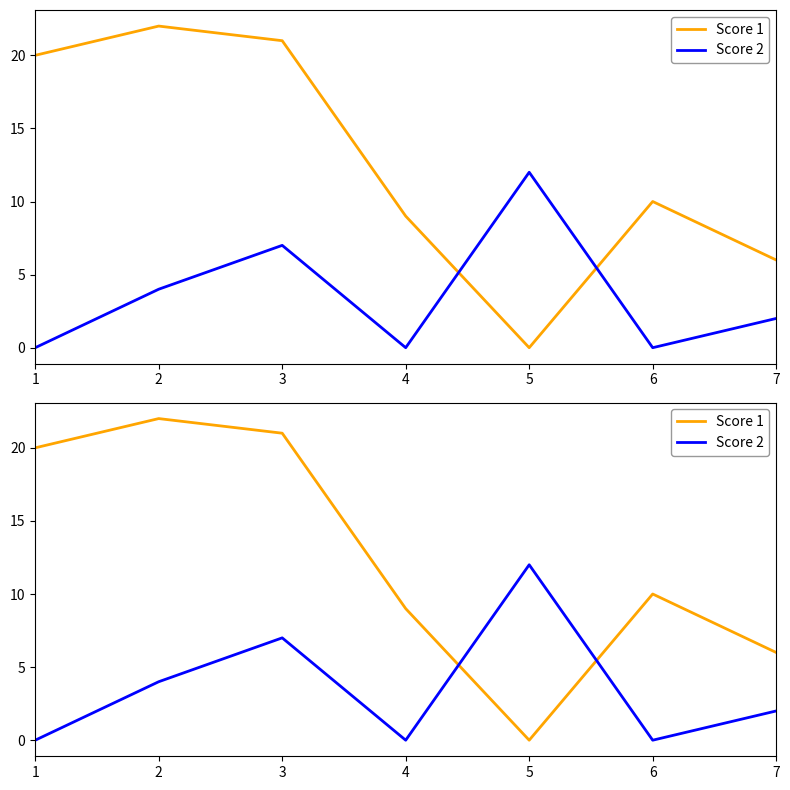

Which category has the lowest value in the Score 2 series?

1